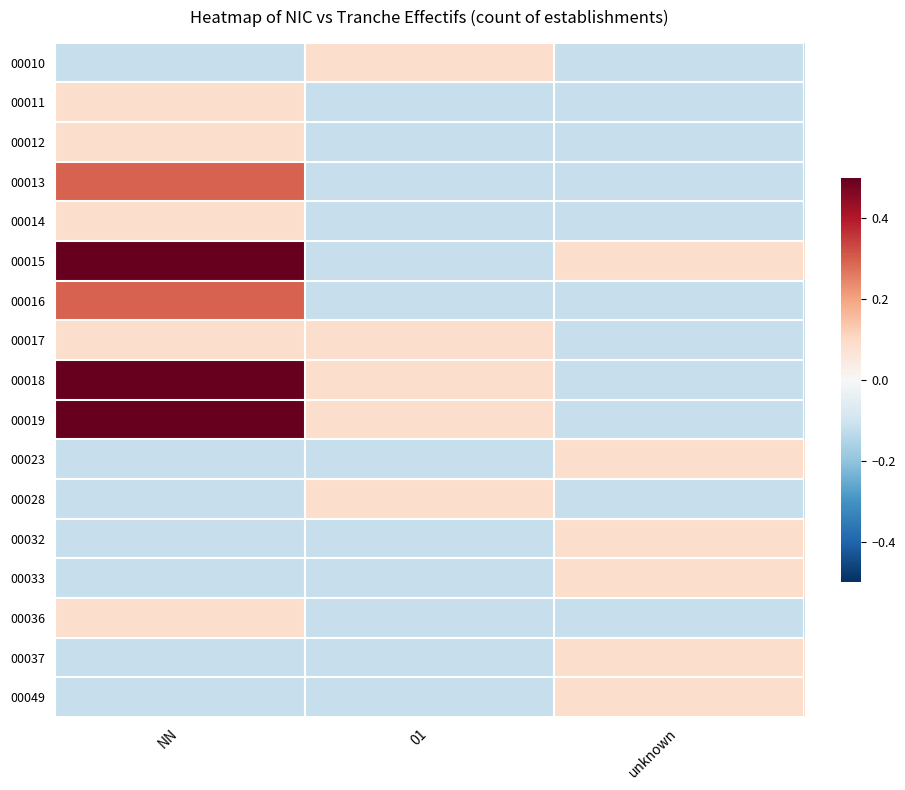

Rank the series by their maximum value, from lowest to highest.

00010, 00011, 00012, 00014, 00017, 00023, 00028, 00032, 00033, 00036, 00037, 00049, 00013, 00016, 00015, 00018, 00019